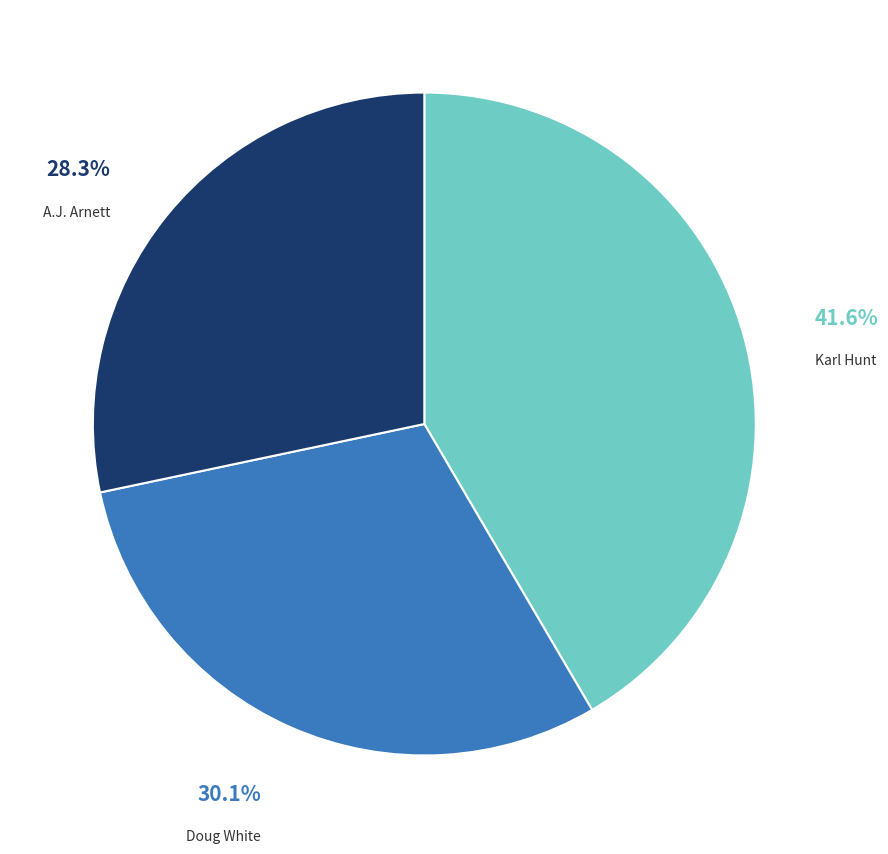

Is there a majority slice in this chart?

No